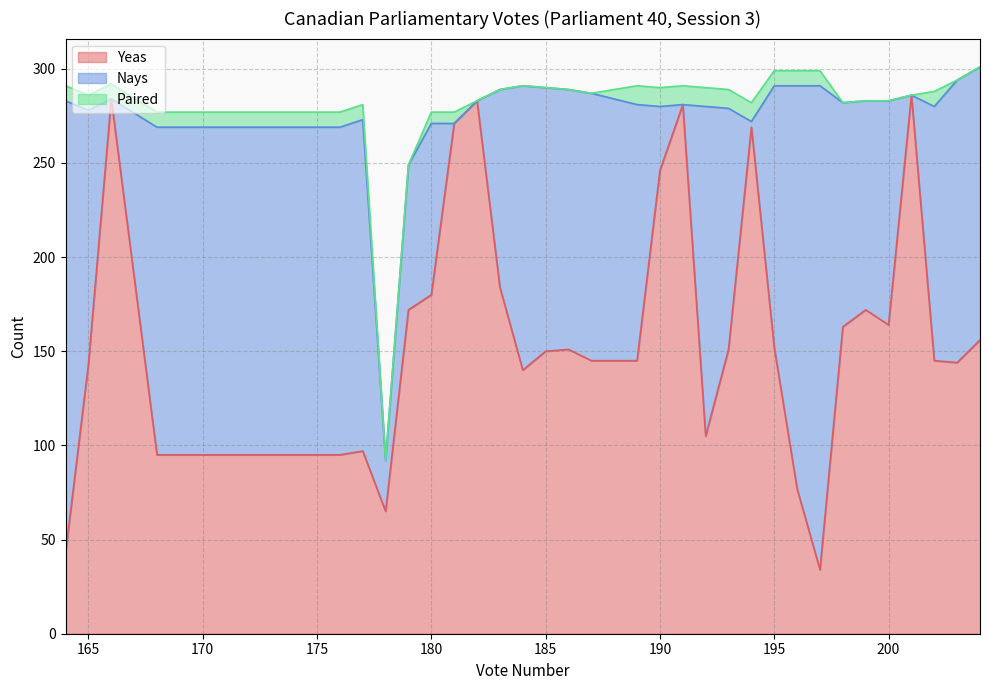

The value of Paired at 200 is 0. True or false?

True